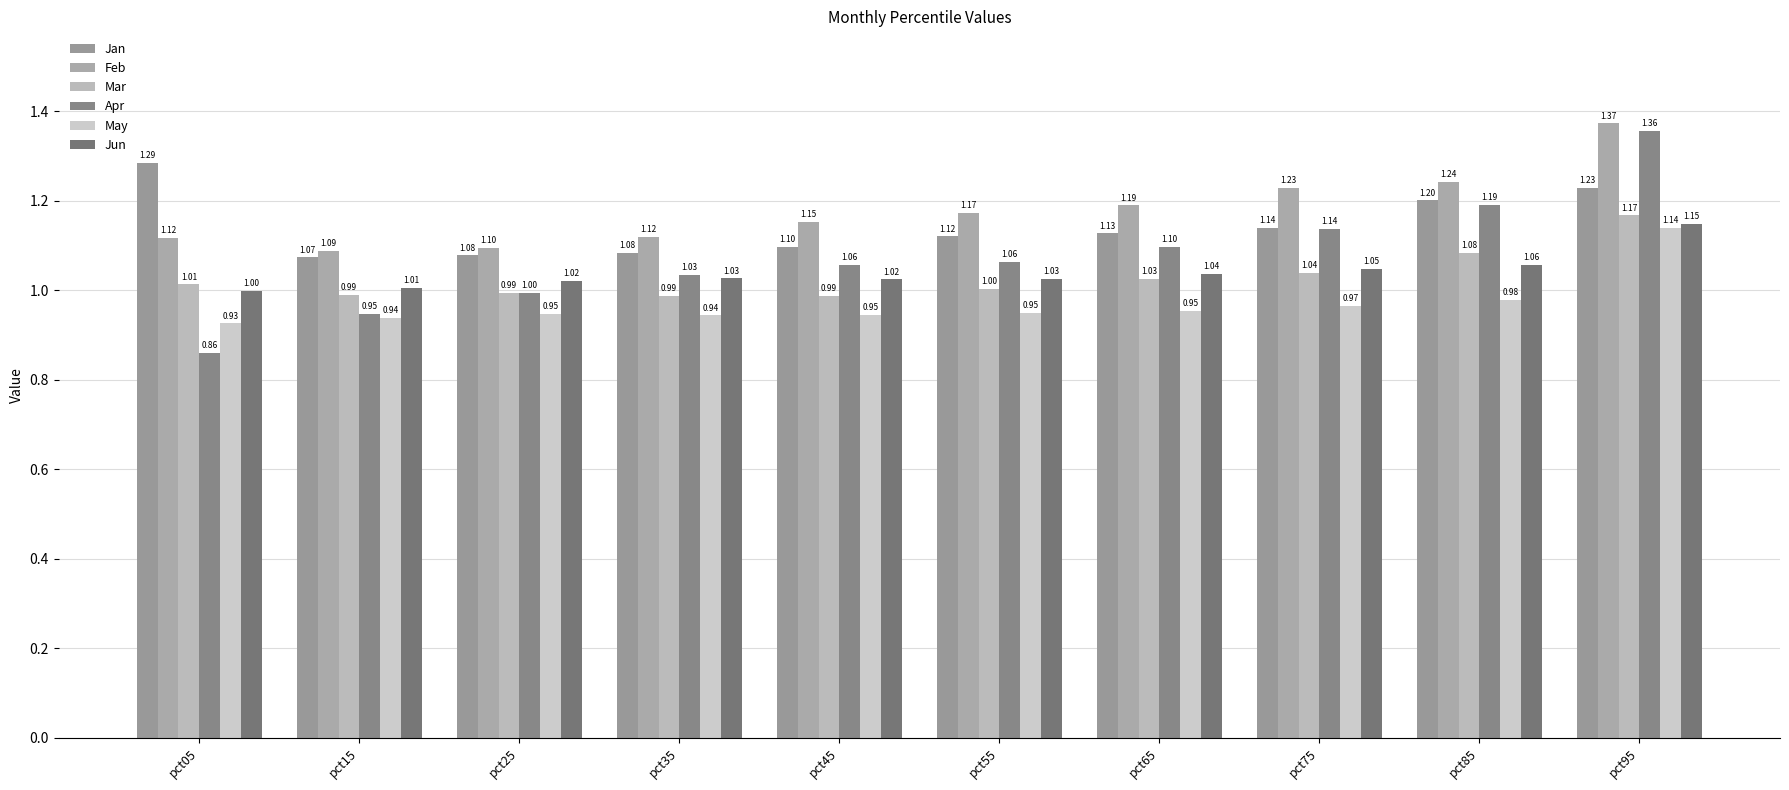

Read the Jun value at pct15.

1.0